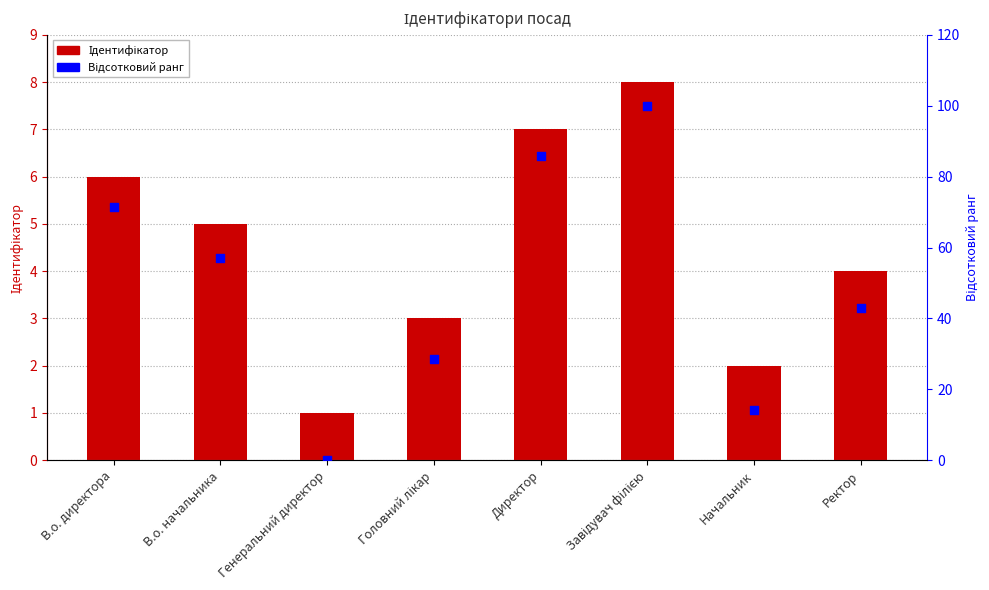

Which series has the largest total across all categories?

Відсотковий ранг